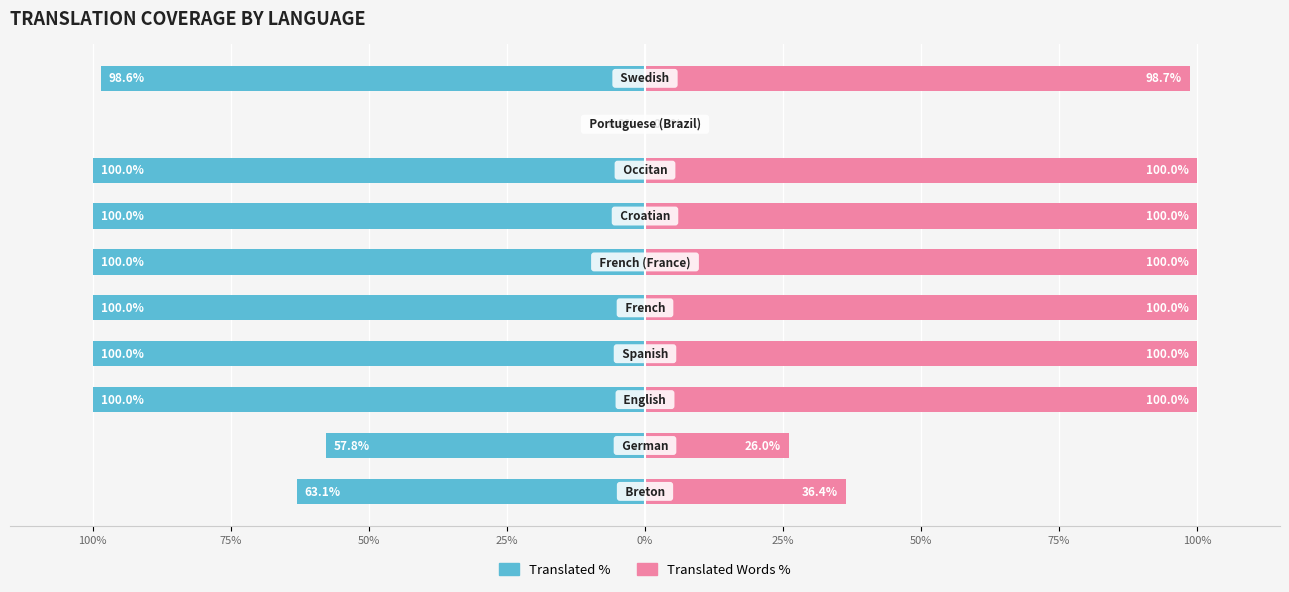

Which has a higher value, 75% or 100%?

100%